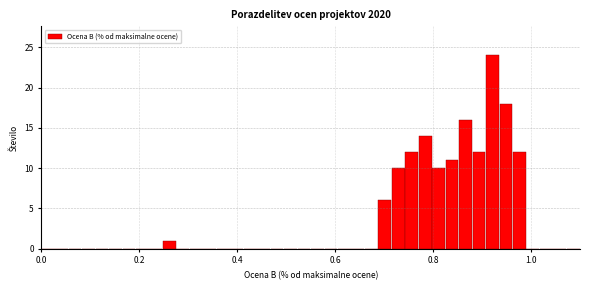

Around what value on the x-axis is the tallest bar? Give the approximate position of its centre, as read against the axis.

0.92